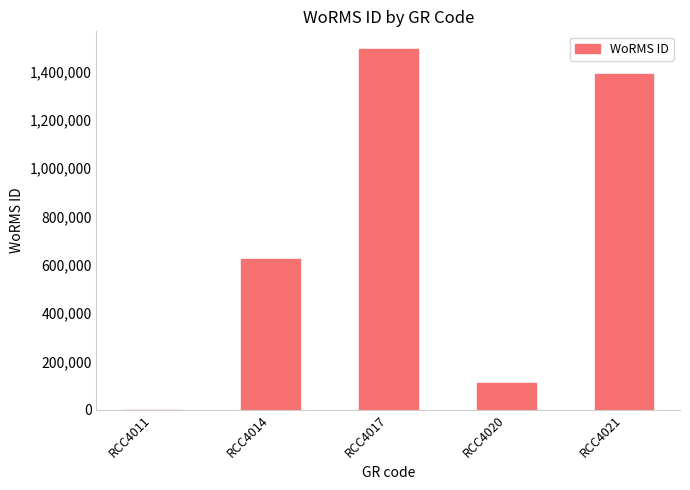

What is the greatest value displayed?

1491877